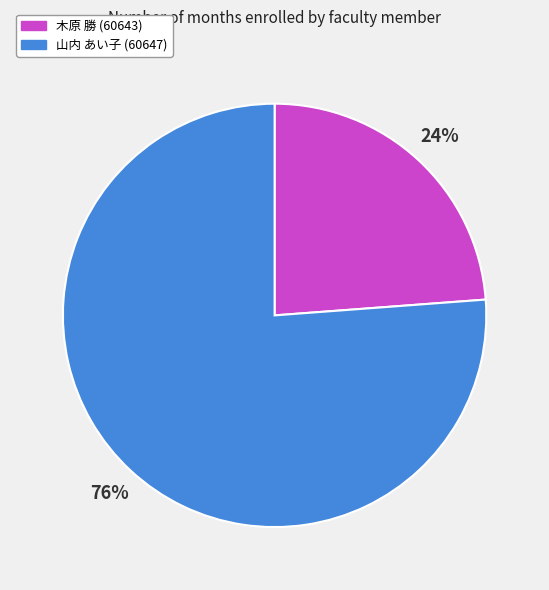

Does any single category account for the majority?

Yes